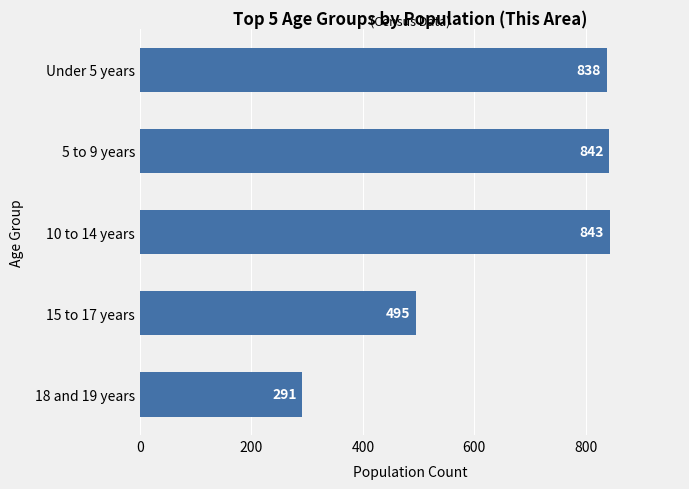

What is the difference between the second highest and second lowest values?

347